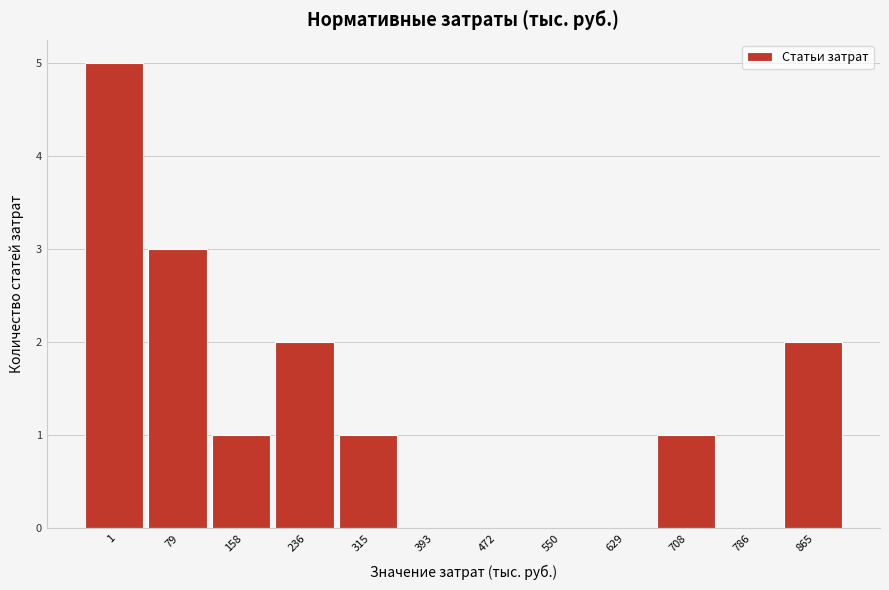

Reading left to right, list all the values displayed in this chart.

1=5	79=3	158=1	236=2	315=1	393=0	472=0	550=0	629=0	708=1	786=0	865=2